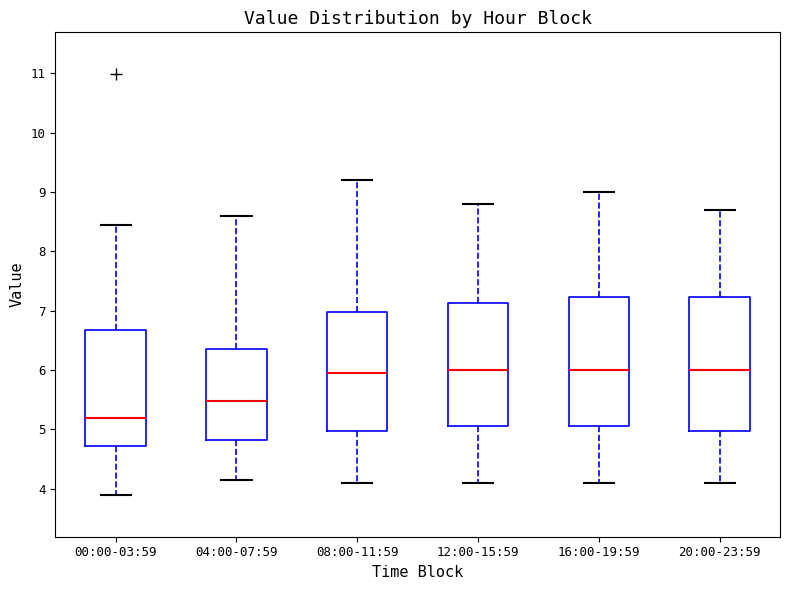

Which box's median line is the lowest?

00:00-03:59